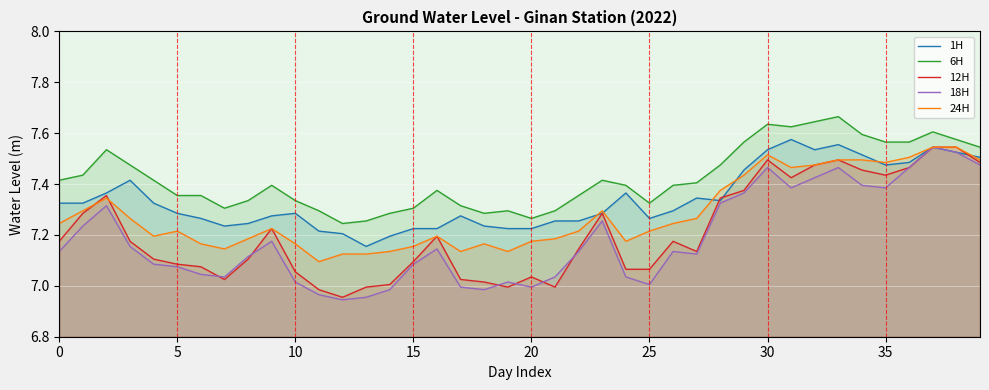

What are all the series names shown in the legend?

1H, 6H, 12H, 18H, 24H